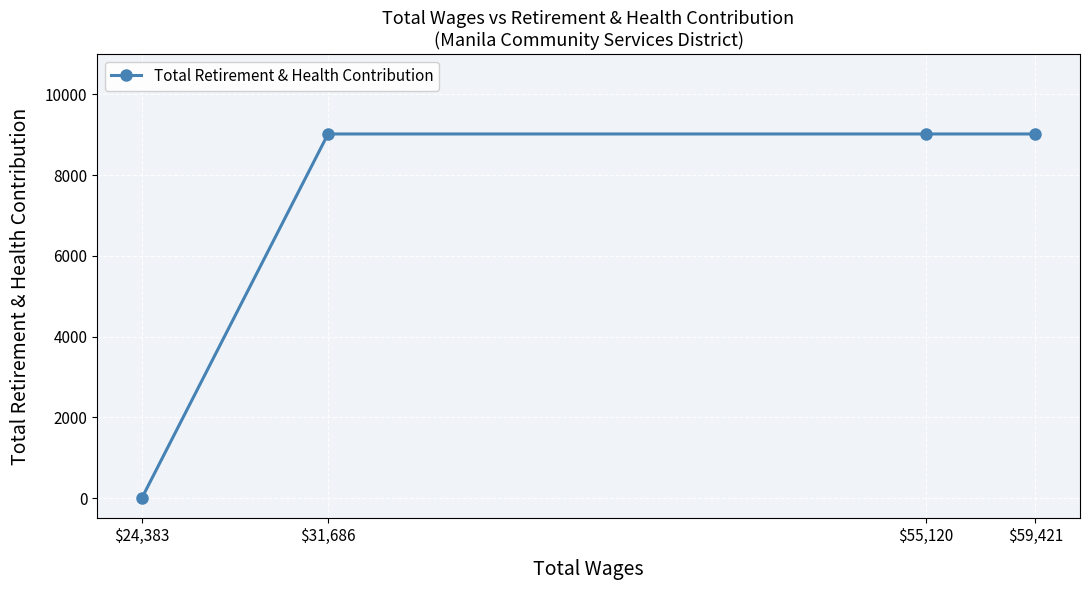

What is the greatest value displayed?

9019